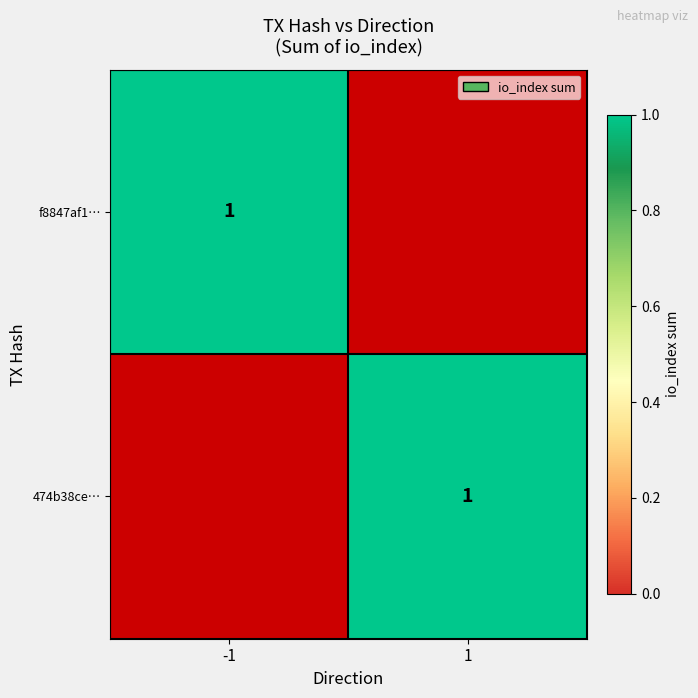

Which series has the widest spread of values?

f8847af1...